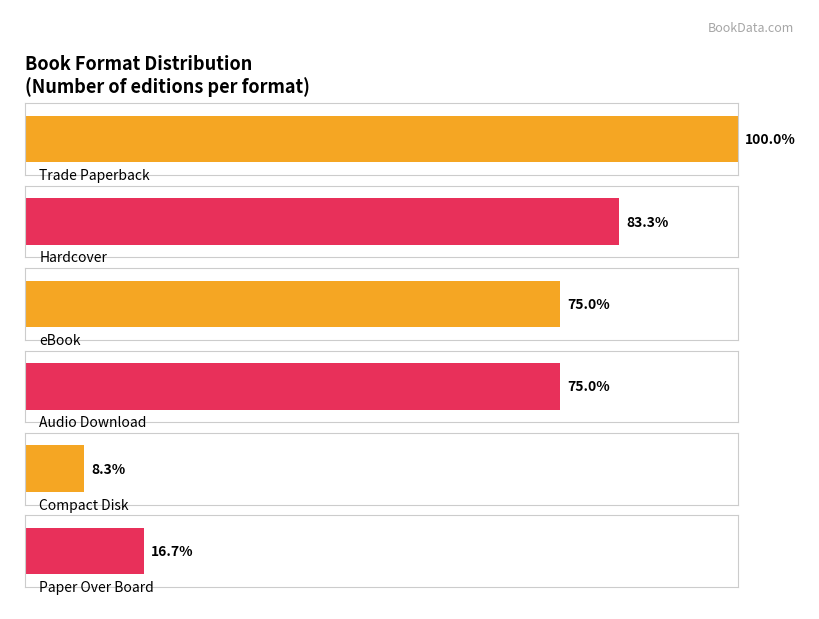

Is it true that the value at Do-Over is 2?

False